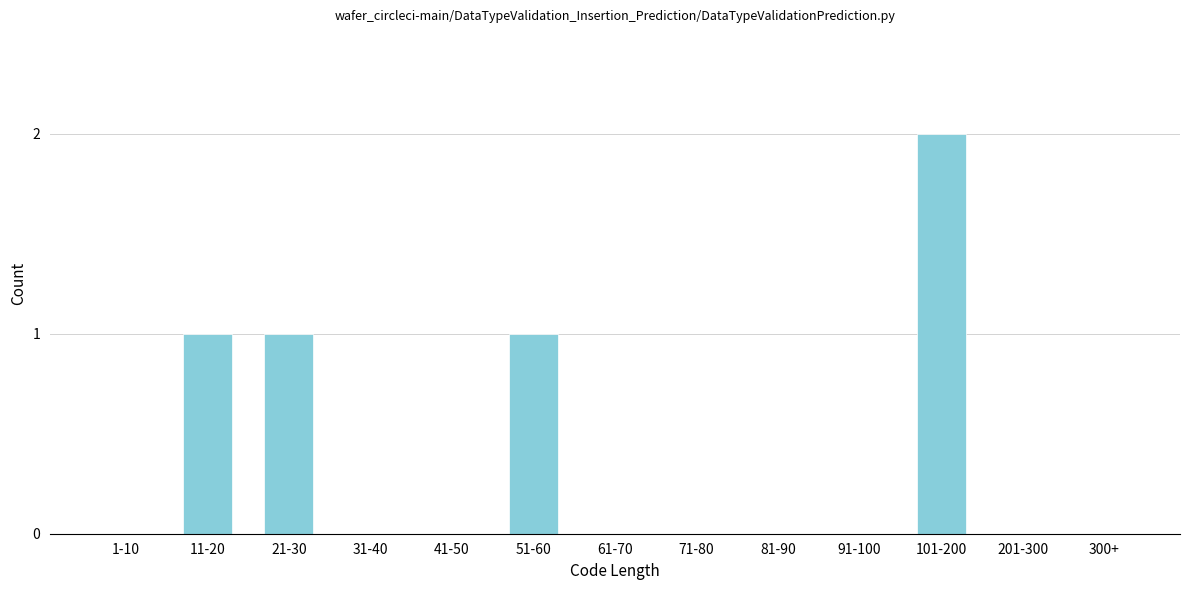

Reading right to left, what are all the values shown in this chart?

300+=0	201-300=0	101-200=2	91-100=0	81-90=0	71-80=0	61-70=0	51-60=1	41-50=0	31-40=0	21-30=1	11-20=1	1-10=0